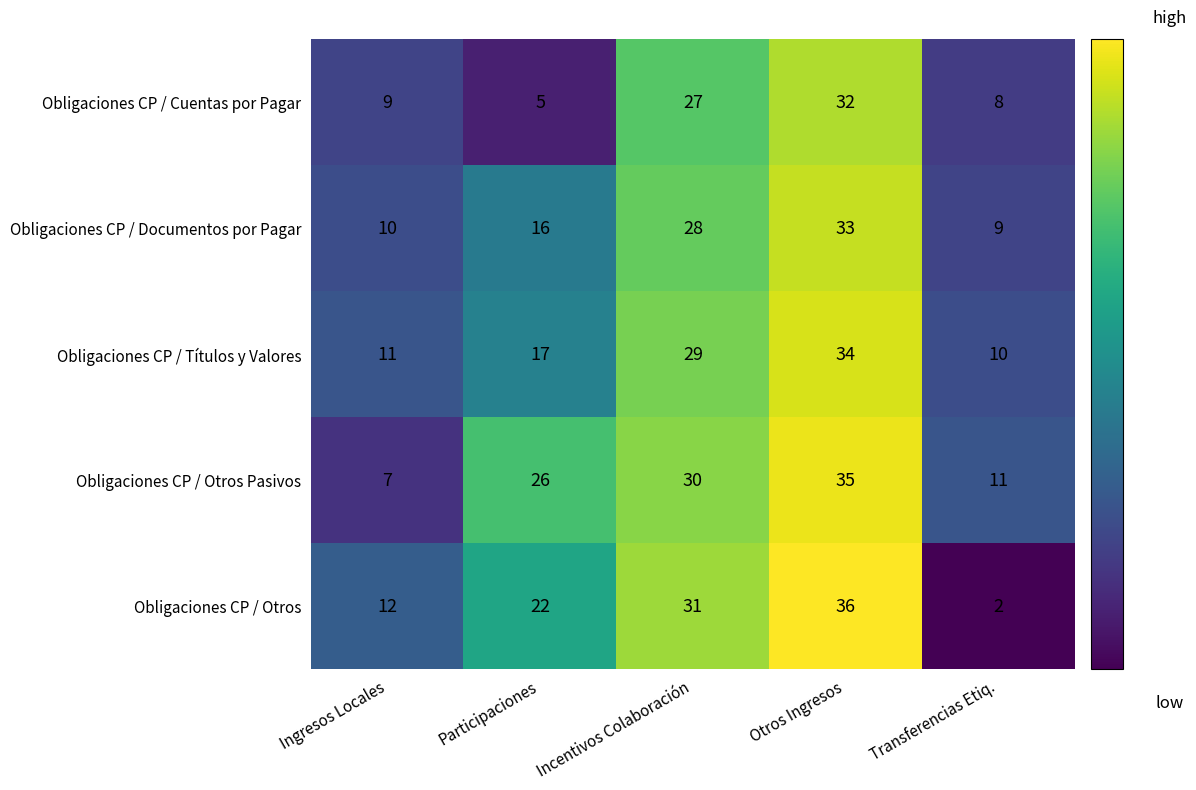

Between Participaciones and Incentivos Colaboración, which series saw the biggest shift?

Obligaciones CP / Cuentas por Pagar